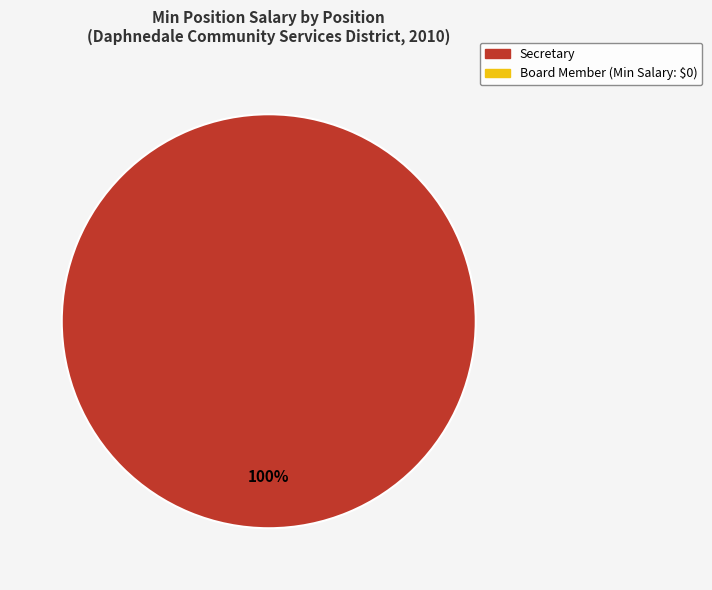

Does any single category account for the majority?

Yes